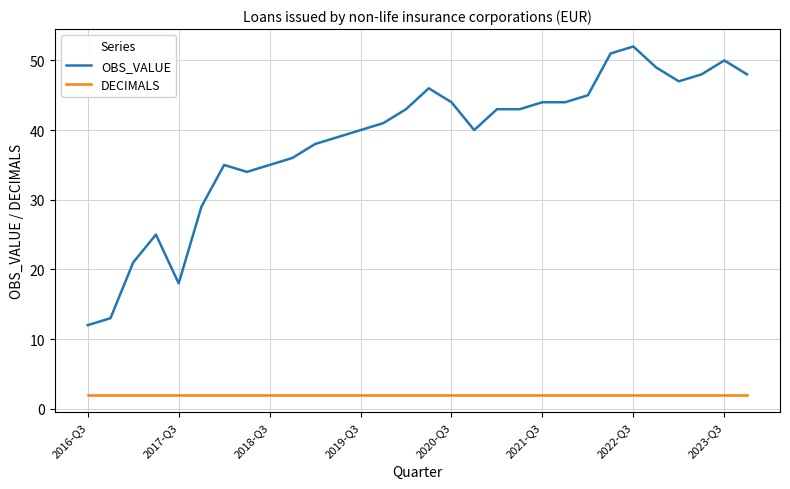

What are all the series names shown in the legend?

OBS_VALUE, DECIMALS